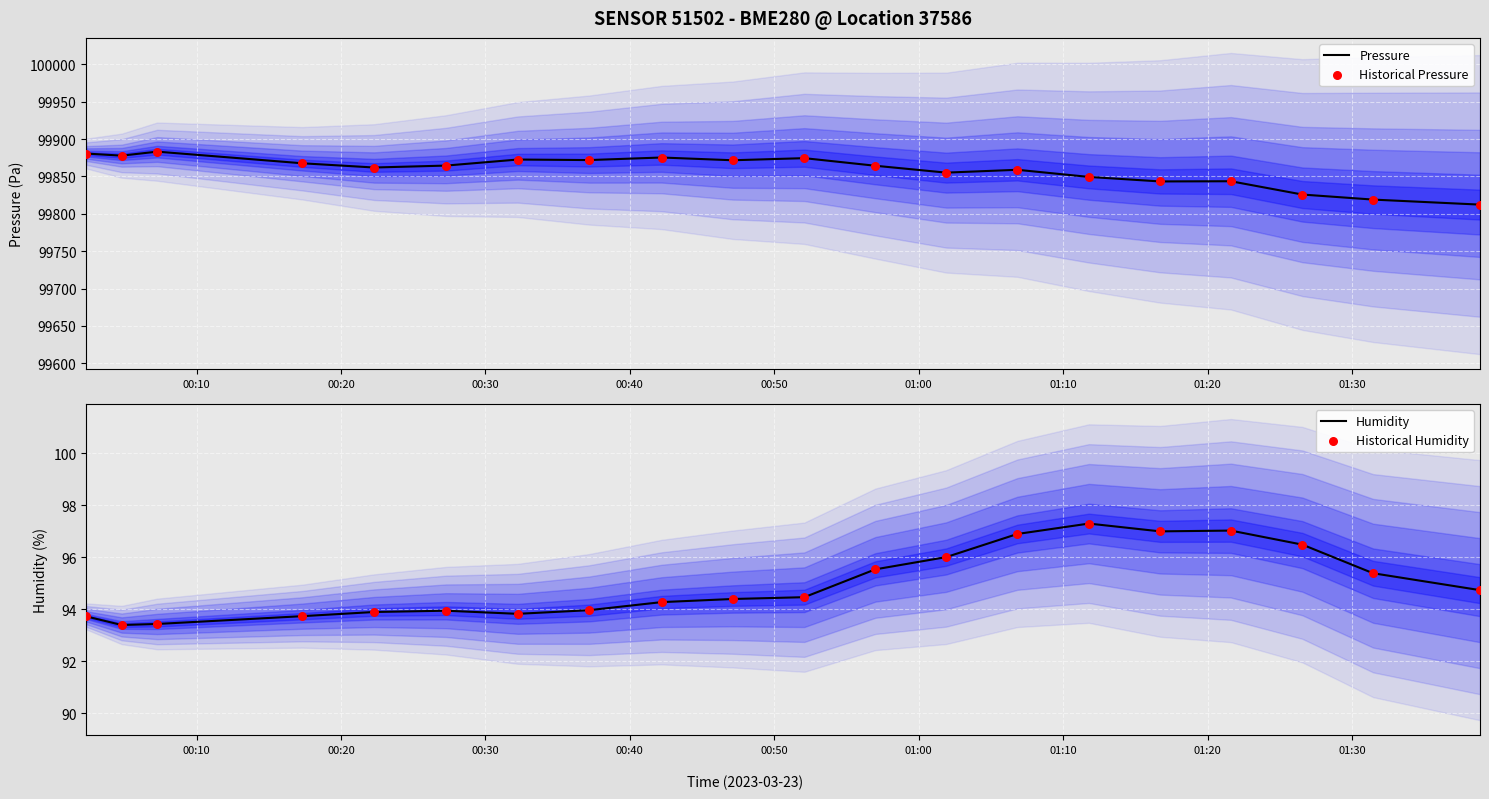

Which series contains the lowest Y value?

Humidity